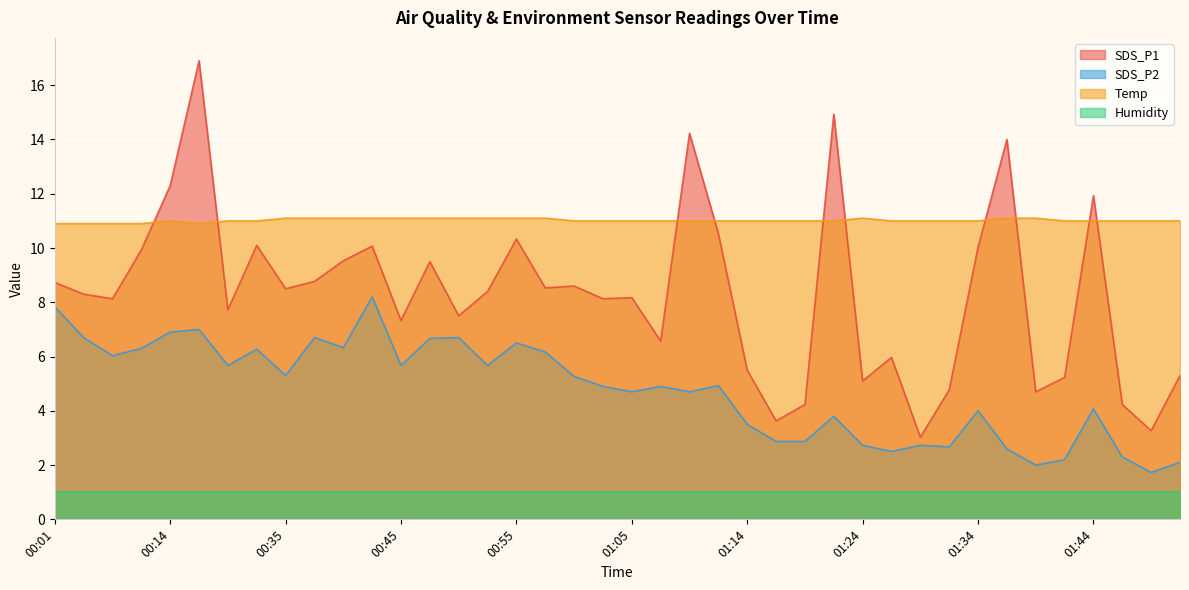

The value of SDS_P1 at 01:52 is 5.3. True or false?

True